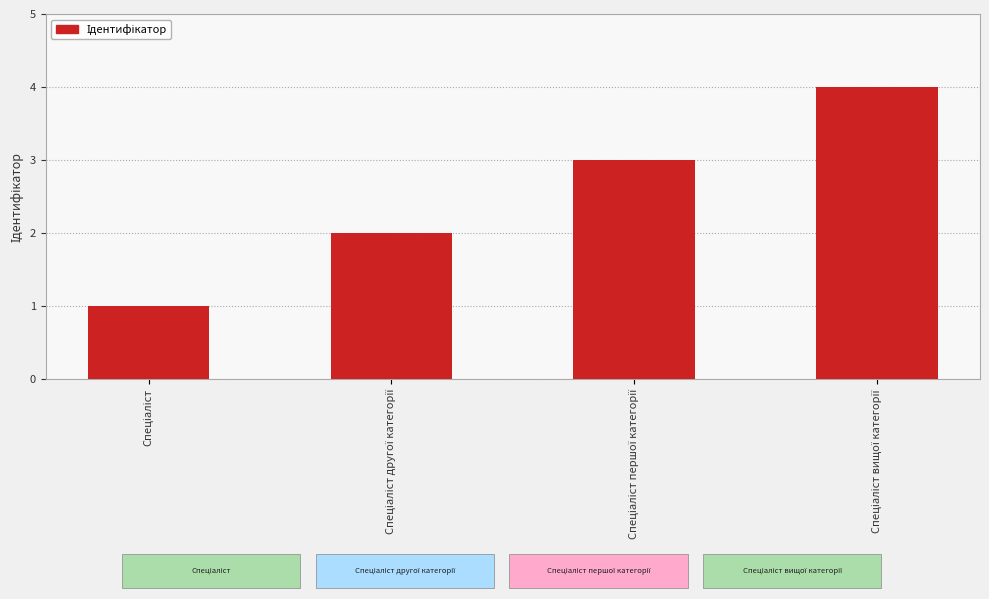

What is the difference between the maximum and minimum values?

3